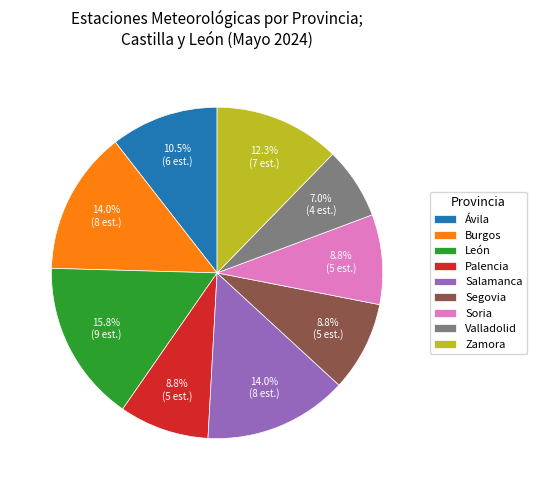

Does Segovia account for over 50% of the chart?

No